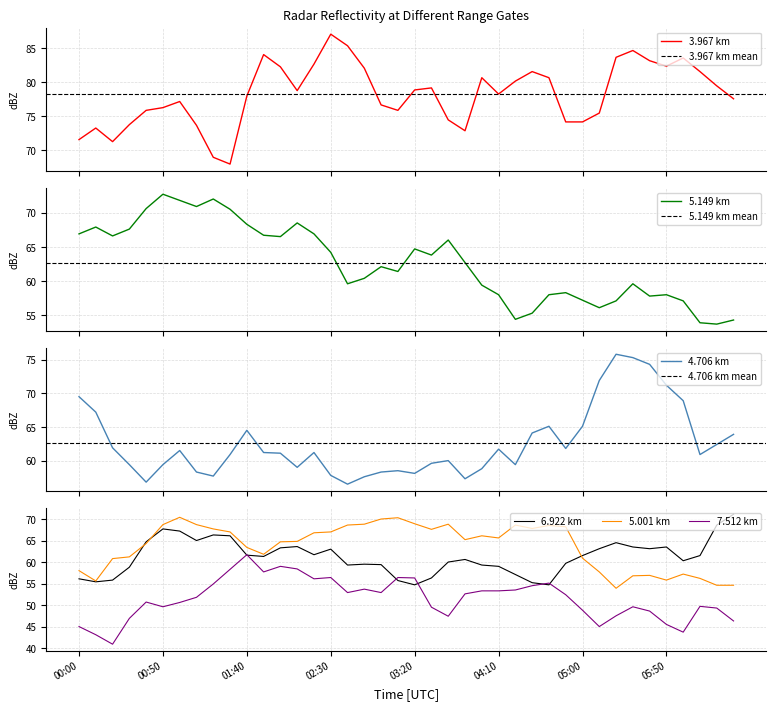

Where is the first local minimum for 5.001?

2005/06/23 00:10